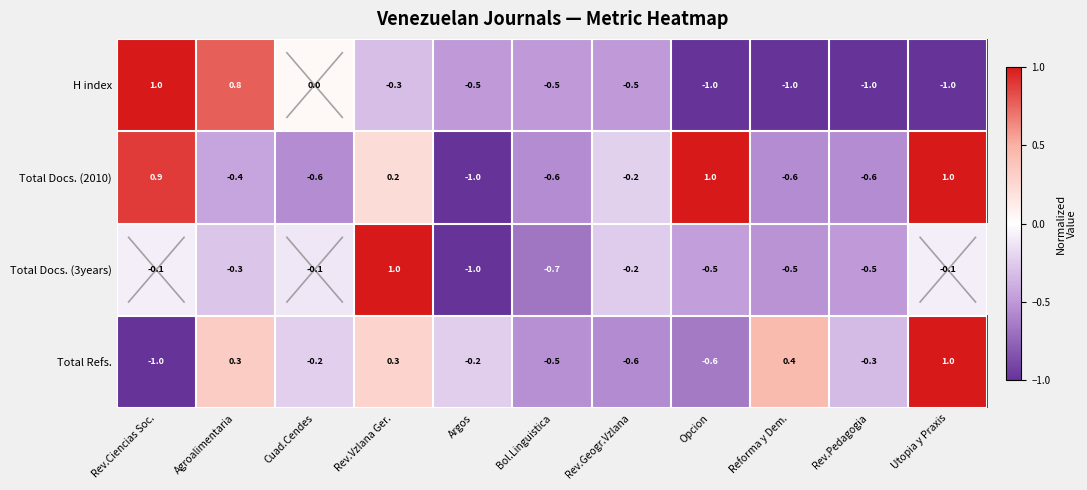

Which category has the highest value in the H index series?

Rev.Ciencias Soc.